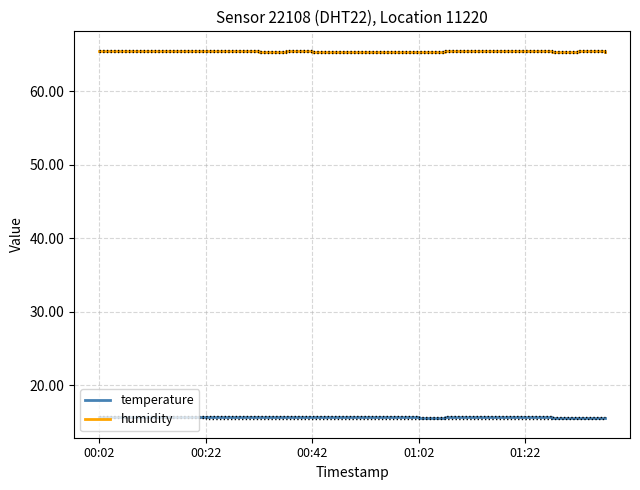

True or false: humidity has more than 2 interior local peaks.

False